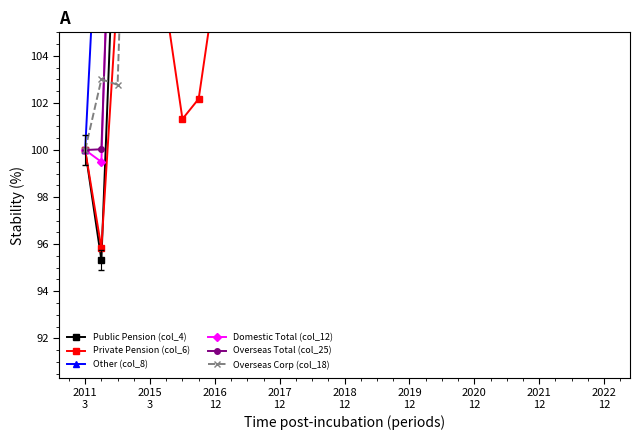

What are all the series names shown in the legend?

Public Pension (col_4), Private Pension (col_6), Other (col_8), Domestic Total (col_12), Overseas Total (col_25), Overseas Corp (col_18)